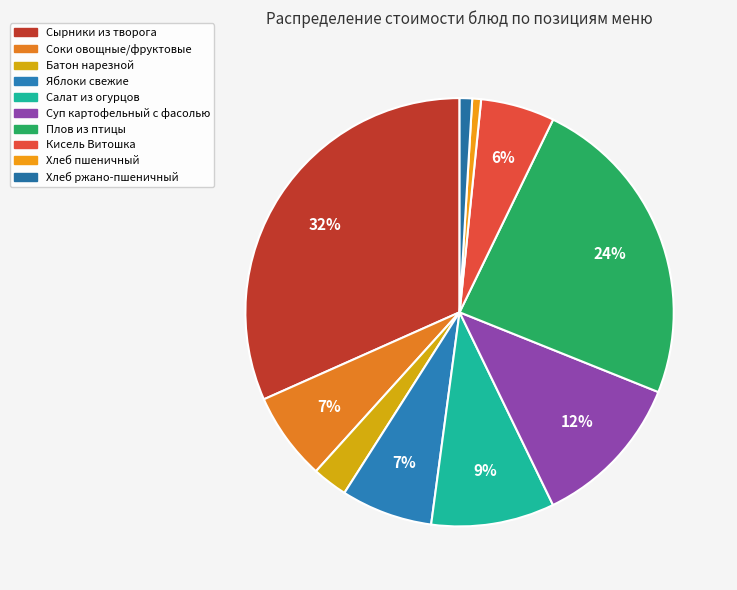

Between Суп картофельный с фасолью and Хлеб ржано-пшеничный, which is larger?

Суп картофельный с фасолью